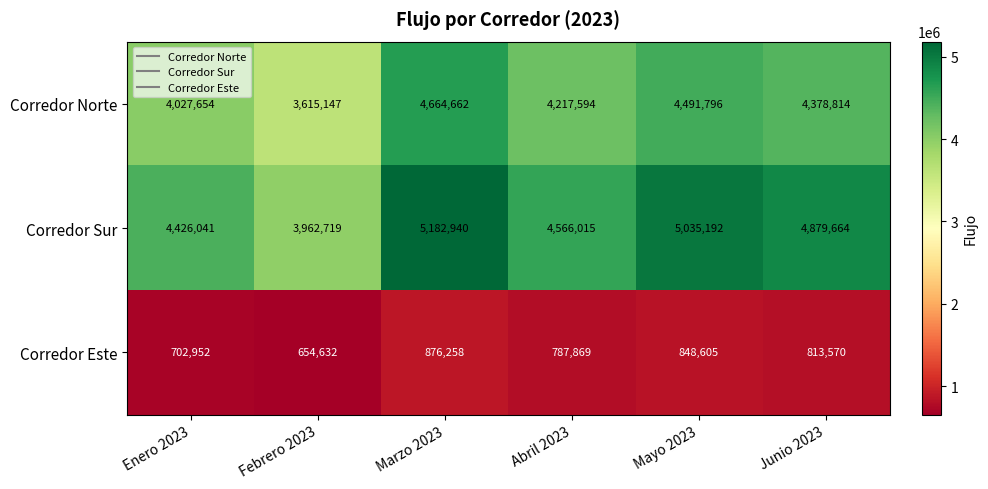

Where is Corredor Norte nearest to the value 4139904?

Abril 2023